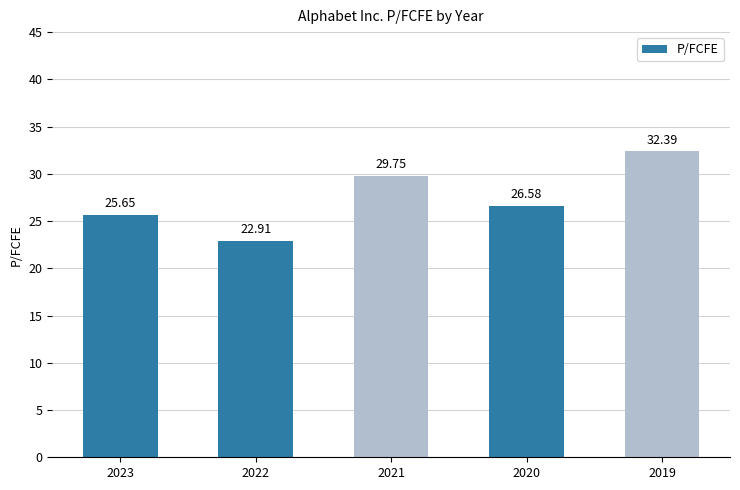

What is the minimum value shown in the chart?

22.9